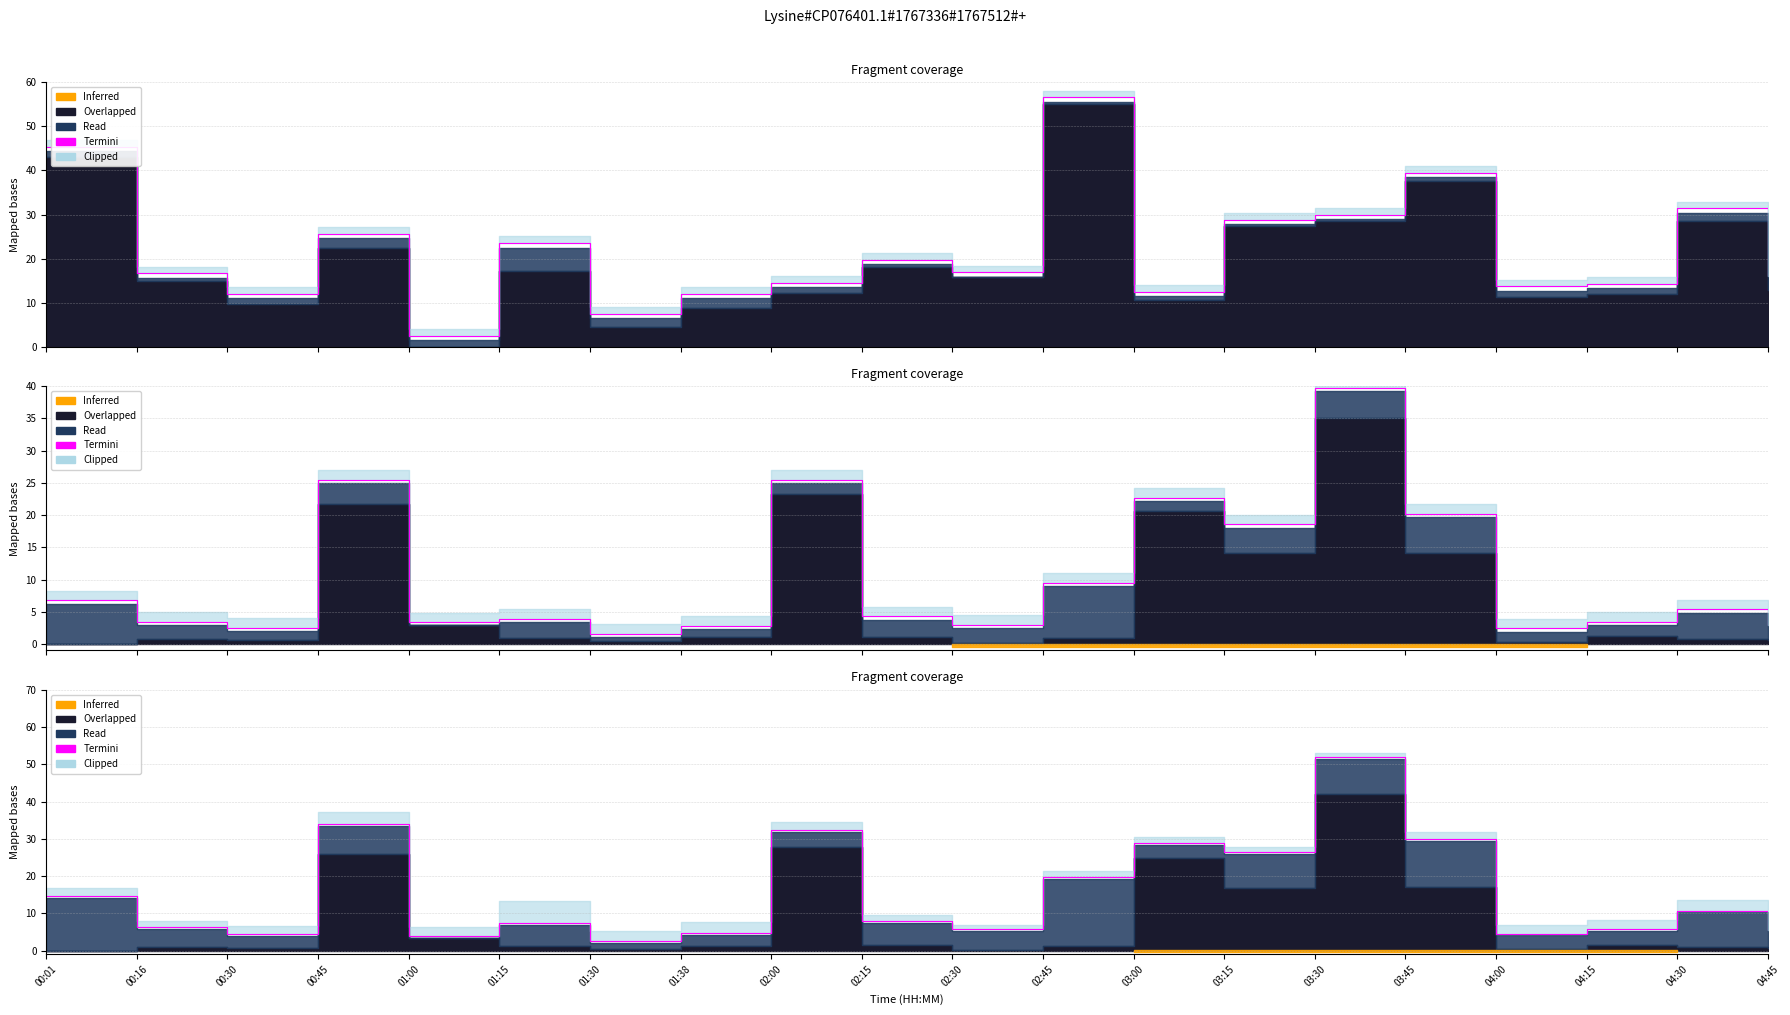

What is the average value?

15.3